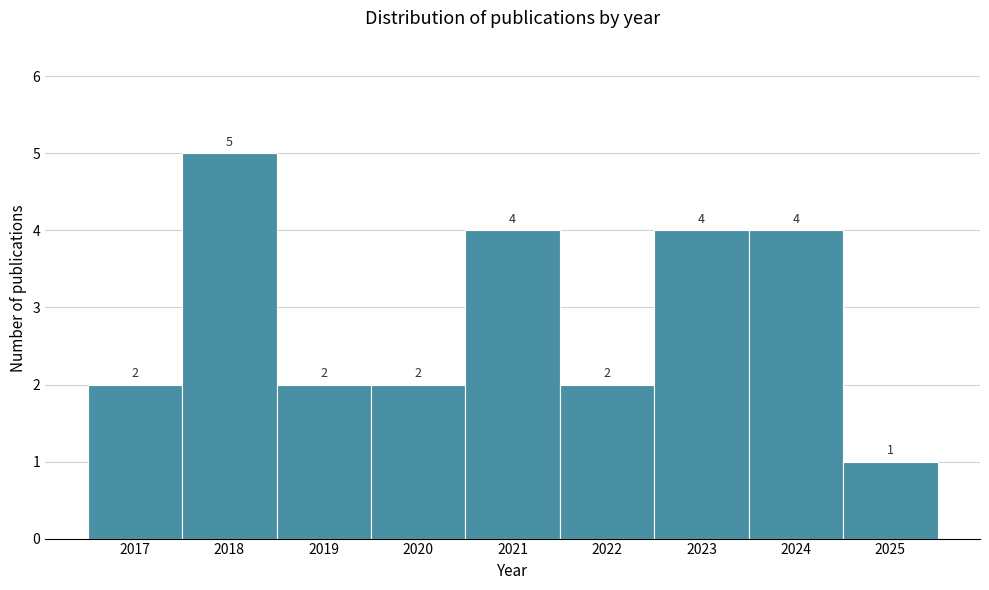

Reading left to right, list every bar in this chart as the range it spans on the x-axis followed by its height.

2016.5 to 2017.5: 2
2017.5 to 2018.5: 5
2018.5 to 2019.5: 2
2019.5 to 2020.5: 2
2020.5 to 2021.5: 4
2021.5 to 2022.5: 2
2022.5 to 2023.5: 4
2023.5 to 2024.5: 4
2024.5 to 2025.5: 1